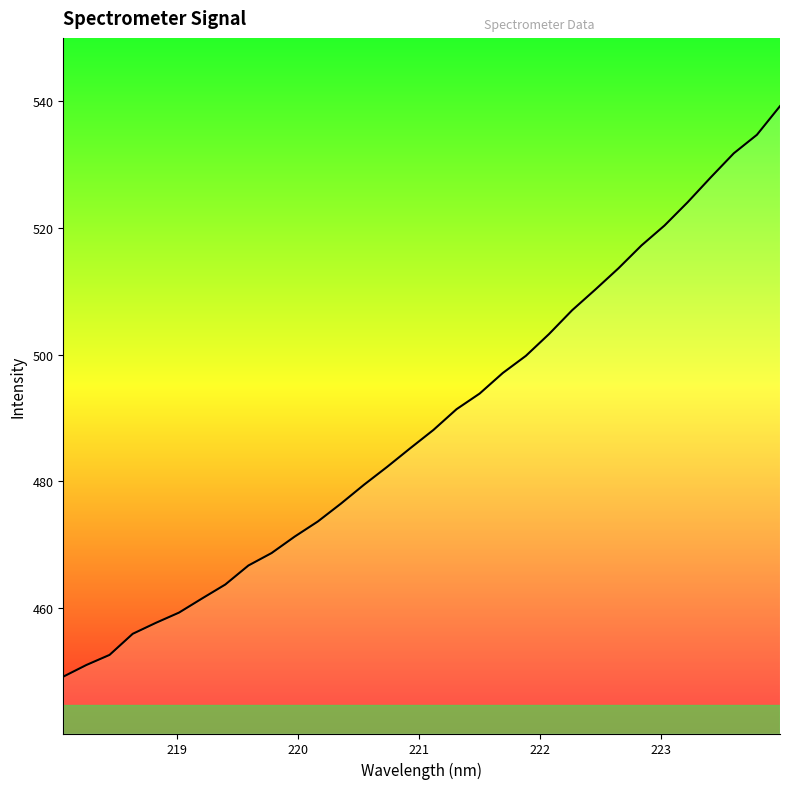

What is the difference between the maximum and minimum values?

90.1